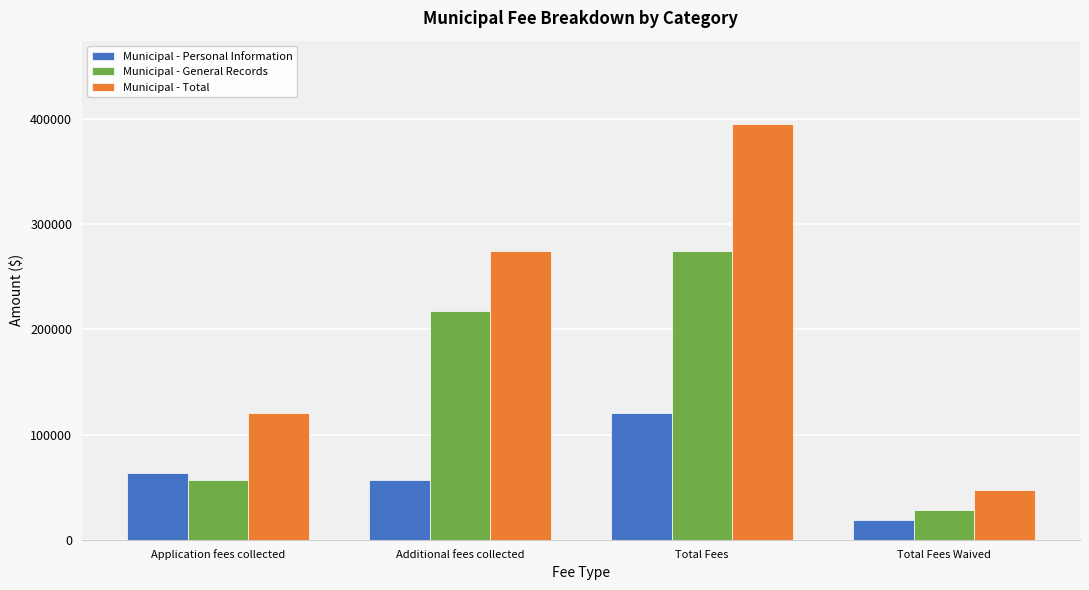

Read the Municipal - General Records value at Total Fees Waived.

28376.7